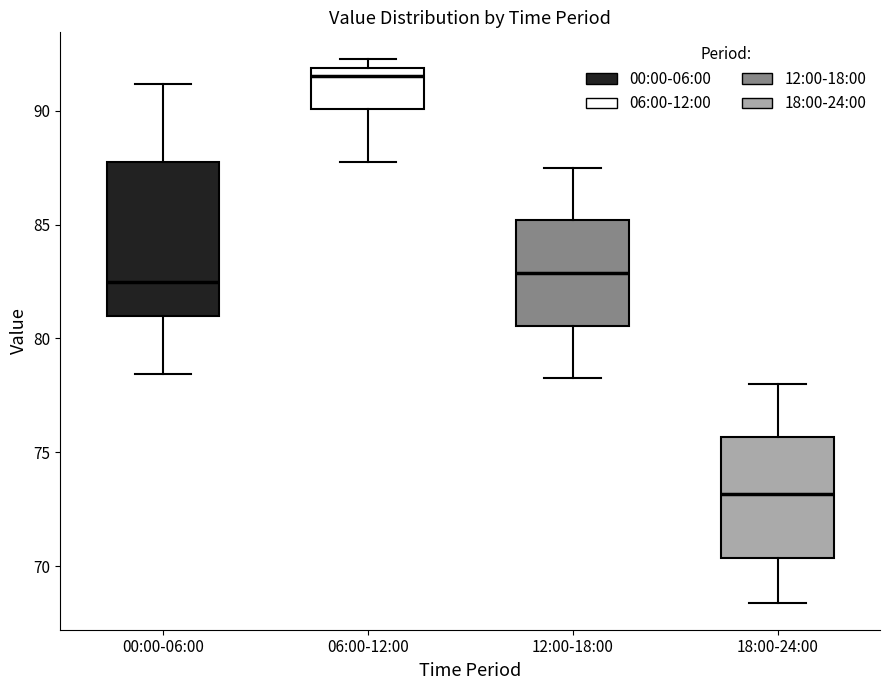

Where does the upper whisker of the box for 00:00-06:00 end on the y-axis? The values are not printed on the chart, so give them approximately, as read against the axis.

91.0